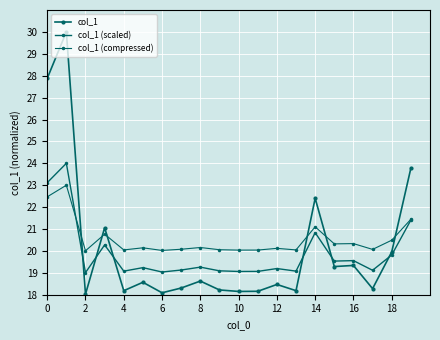

How many series are shown in this chart?

3